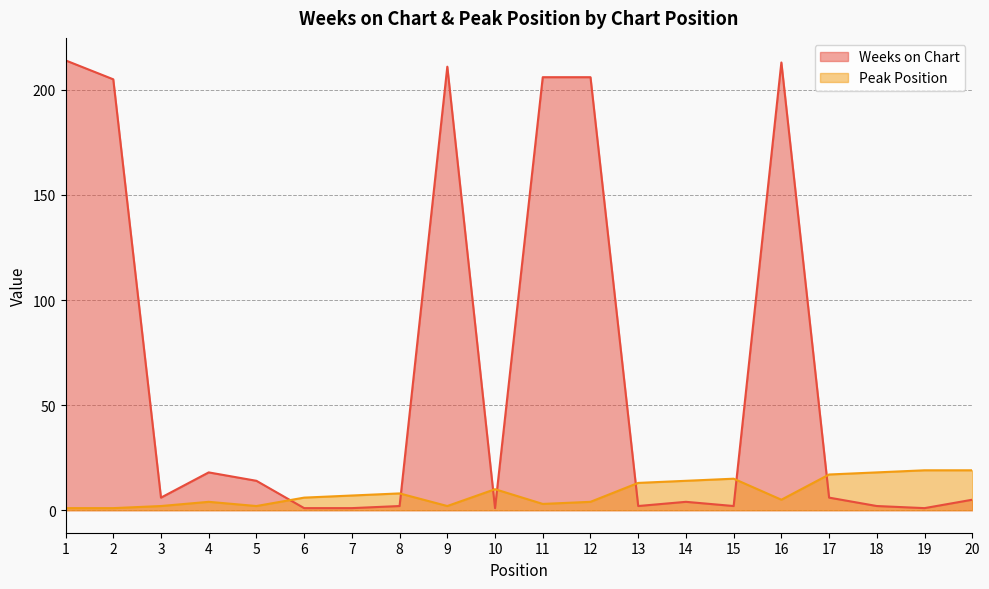

Reading right to left, transcribe all the data shown in this chart.

Weeks on Chart: 20=5	19=1	18=2	17=6	16=213	15=2	14=4	13=2	12=206	11=206	10=1	9=211	8=2	7=1	6=1	5=14	4=18	3=6	2=205	1=214
Peak Position: 20=19	19=19	18=18	17=17	16=5	15=15	14=14	13=13	12=4	11=3	10=10	9=2	8=8	7=7	6=6	5=2	4=4	3=2	2=1	1=1